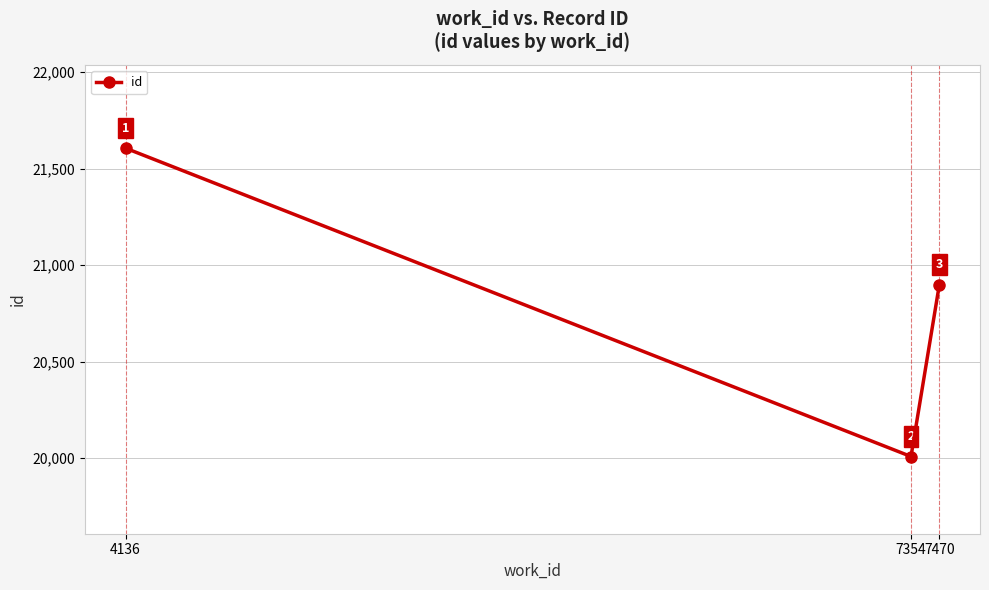

Reading right to left, list all the values displayed in this chart.

20898	20008	21606